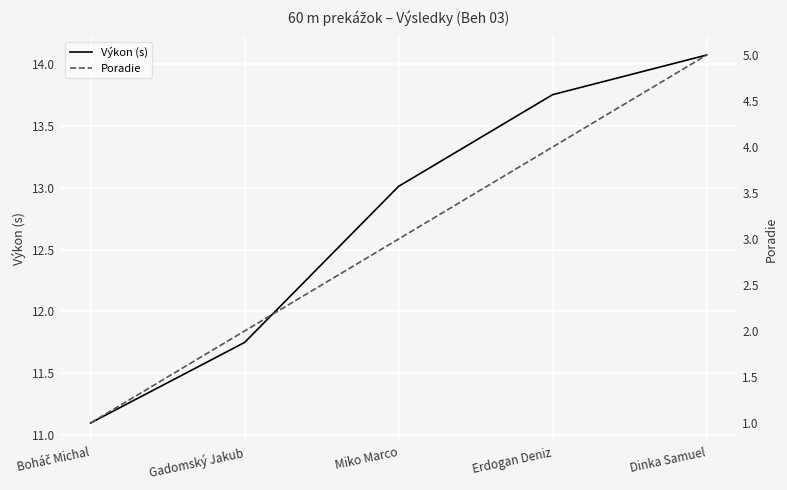

How many data points in Výkon (s) are above 13?

3